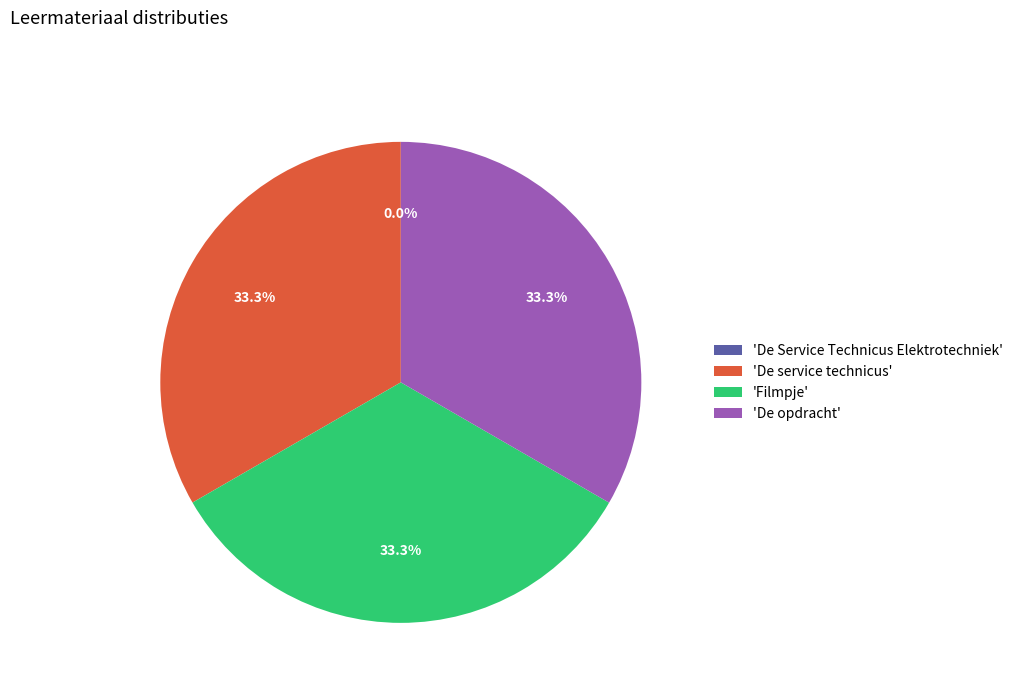

Does 'De opdracht' account for over 50% of the chart?

No